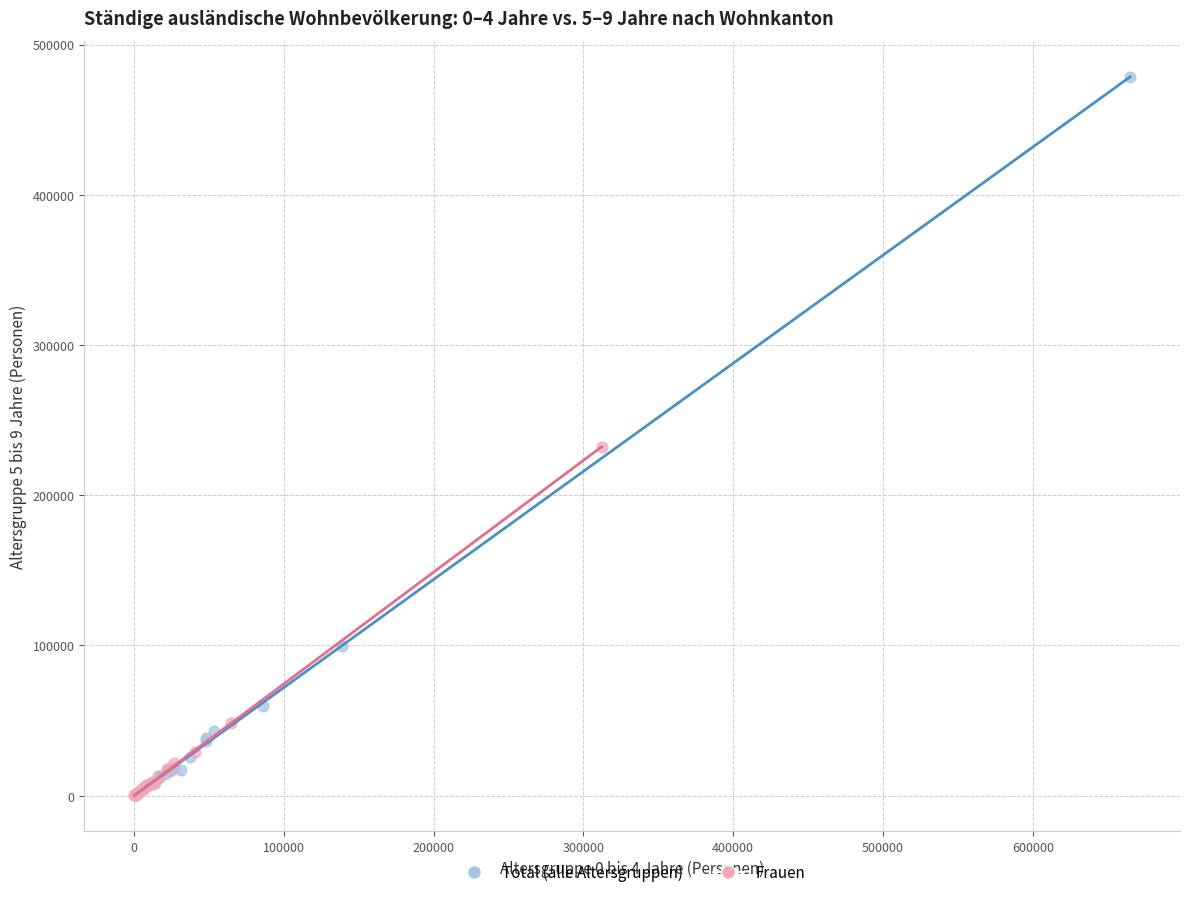

Which series has the largest Y range (max minus min)?

Total (alle Altersgruppen)